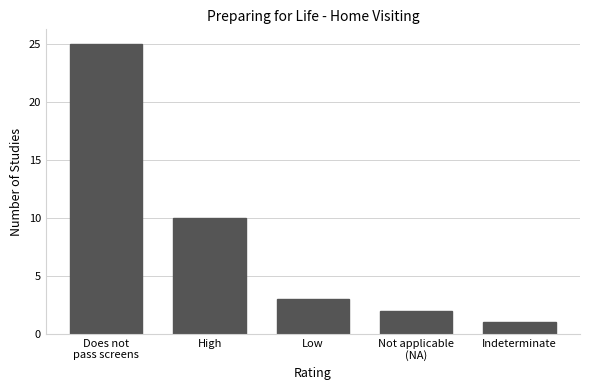

Reading left to right, list all the values displayed in this chart.

25	10	3	2	1